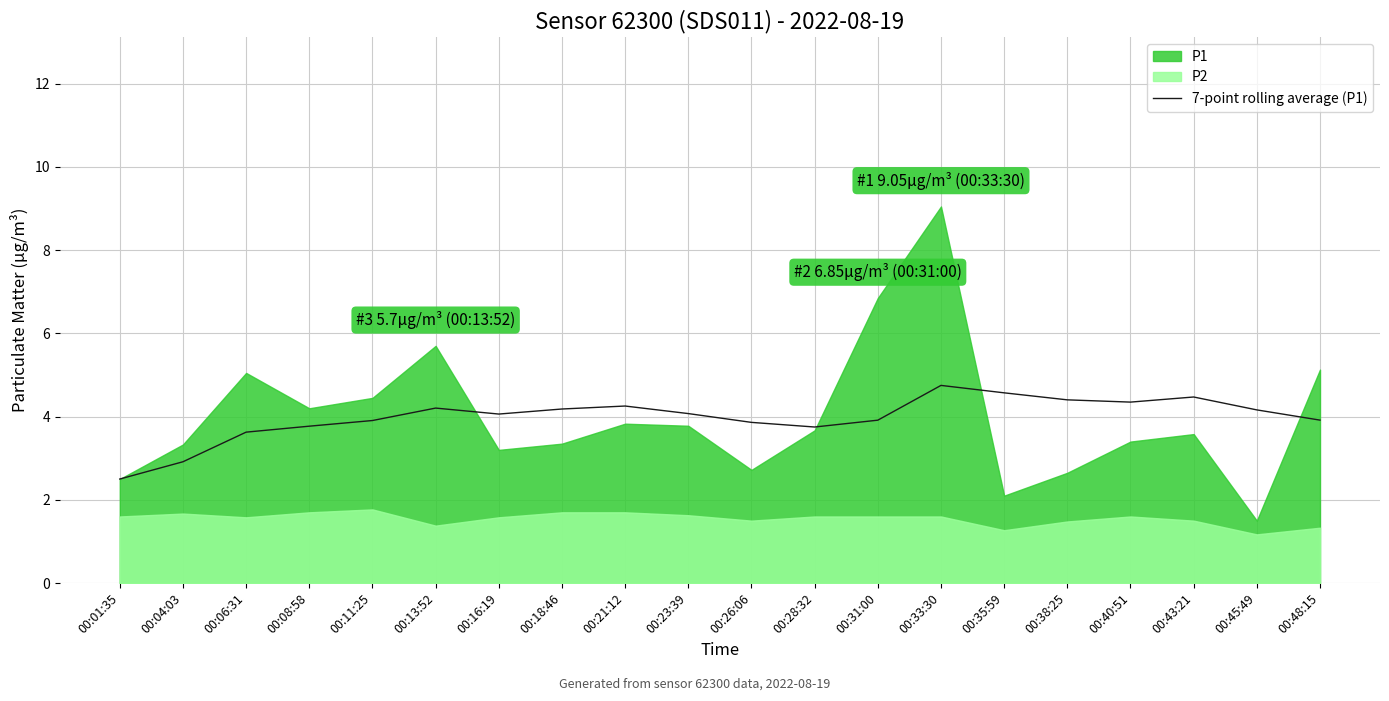

True or false: 7-point rolling average (P1) has a value of 2.5 at 00:33:30.

False